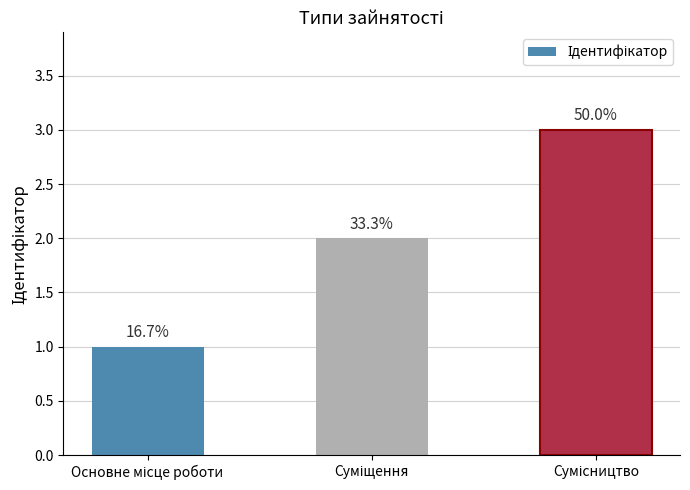

At which label does the data first exceed 2?

Сумісництво